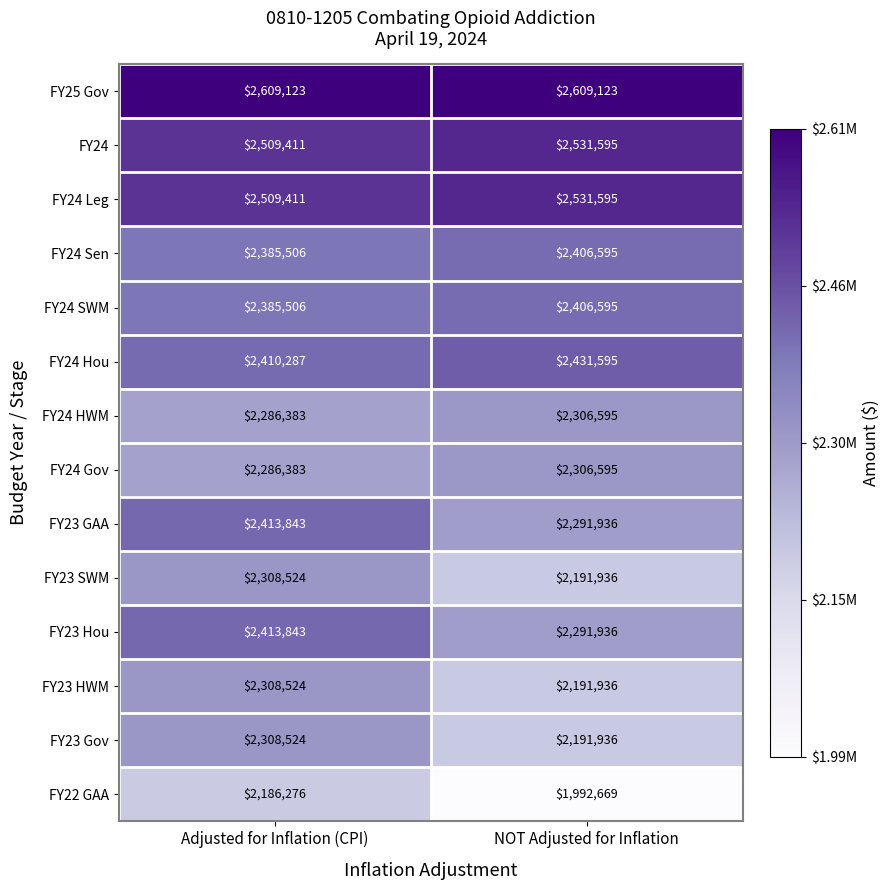

True or false: FY24 SWM has a value of 2406595 at NOT Adjusted for Inflation.

True